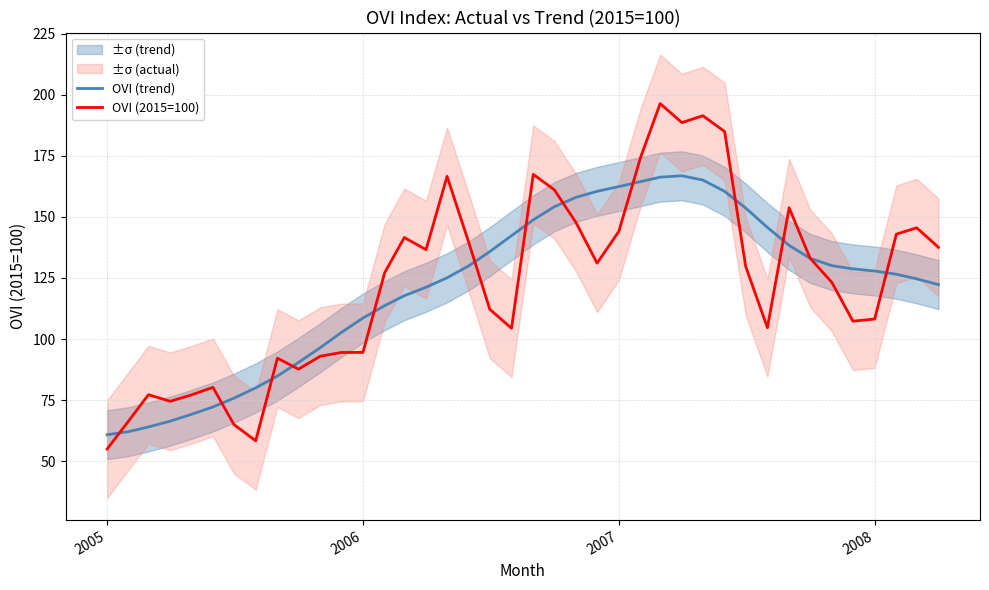

At how many categories does at least one series exceed 61?

39